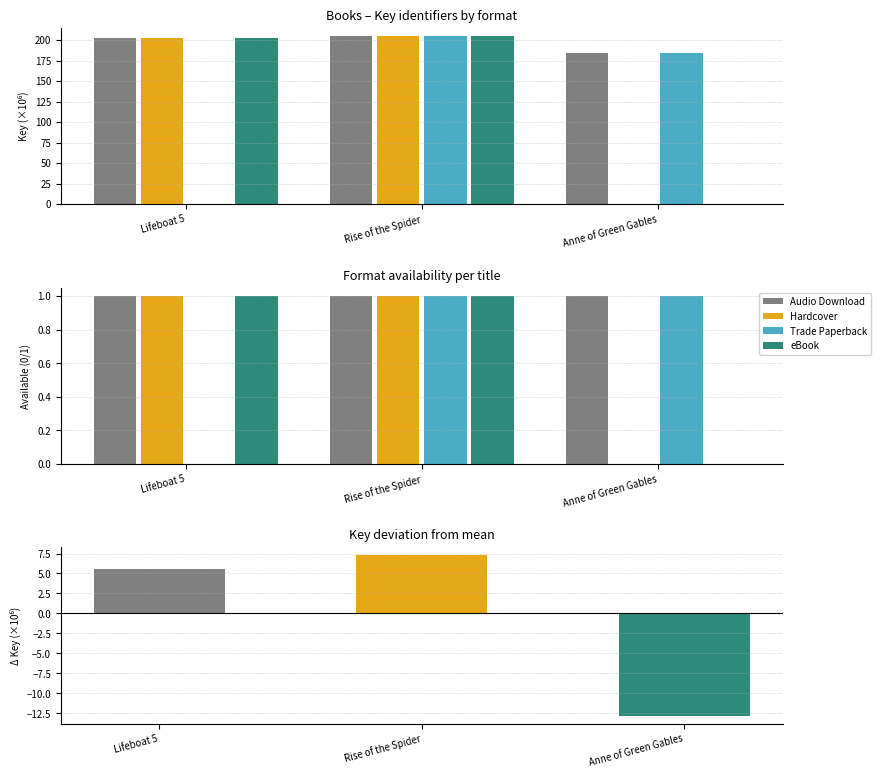

Rank the series at Lifeboat 5 from highest to lowest value.

Audio Download, Hardcover, eBook, Trade Paperback